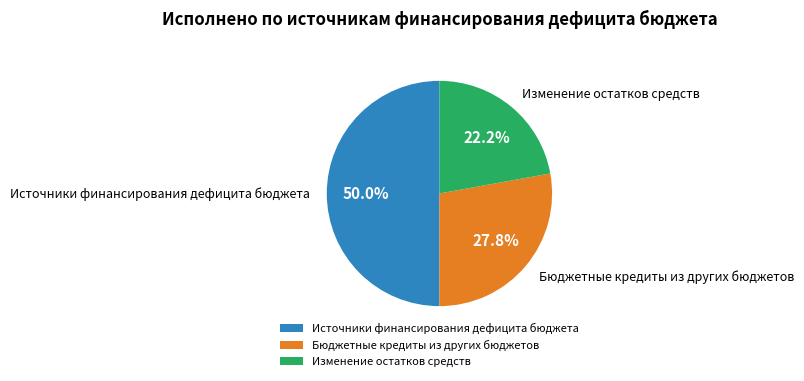

Between Источники финансирования дефицита бюджета and Изменение остатков средств, which is larger?

Источники финансирования дефицита бюджета